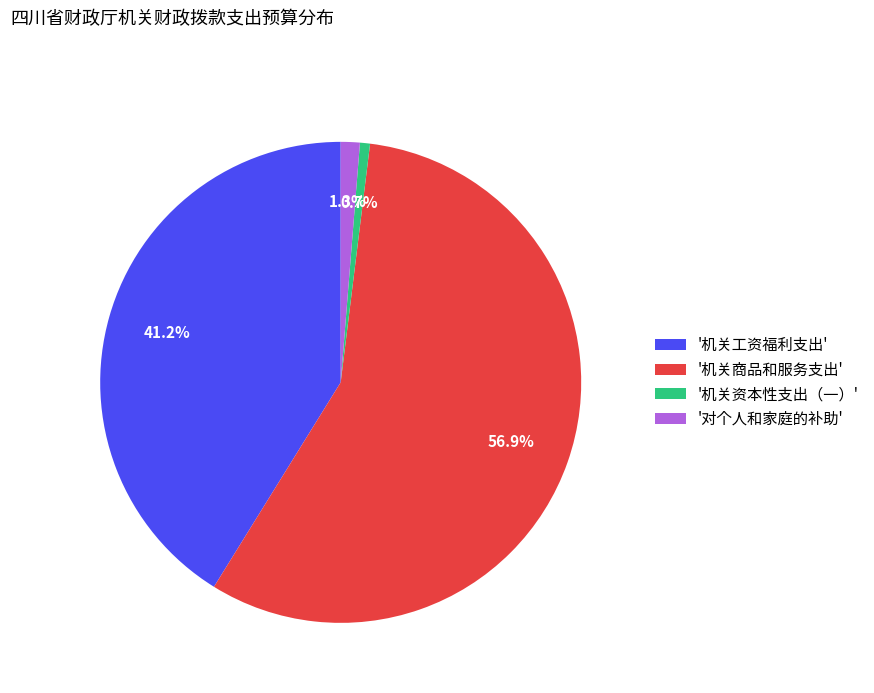

Approximately how many times larger is the value at '机关工资福利支出' compared to '机关资本性支出（一）'?

61.1